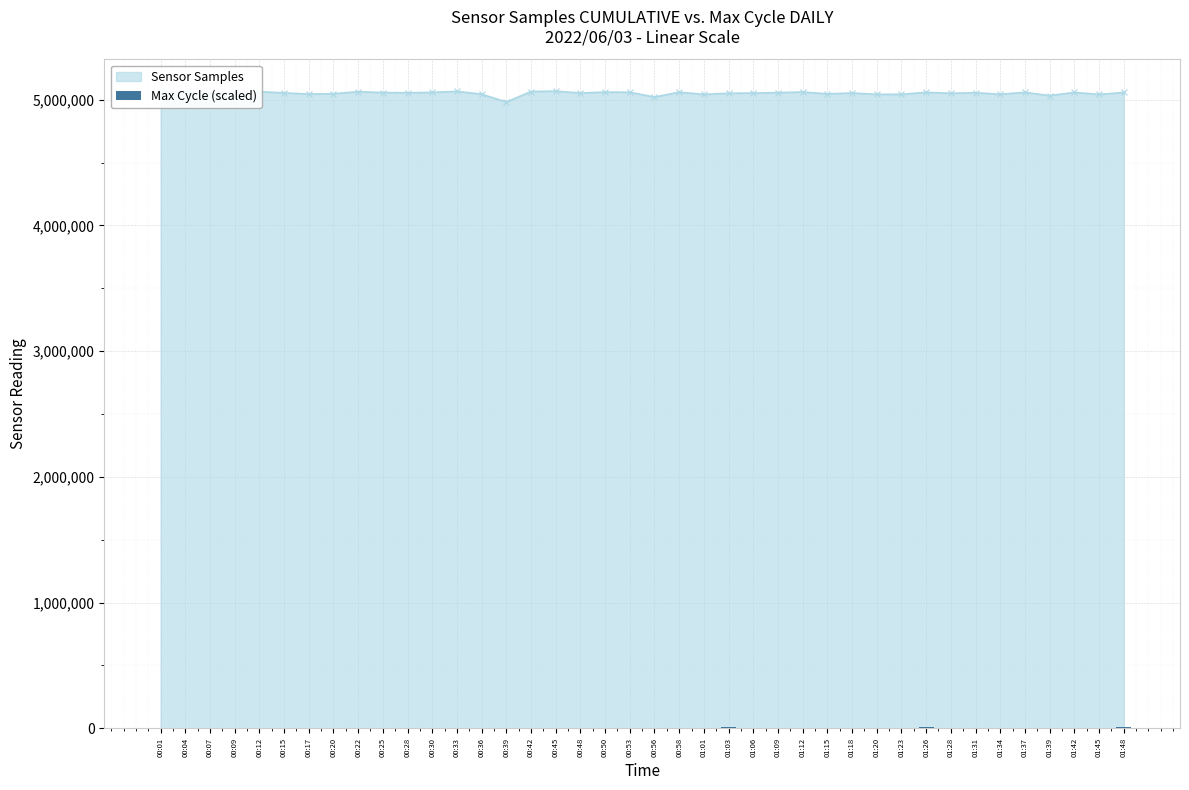

The value of Sensor Samples at 00:17 is 7842000. True or false?

False